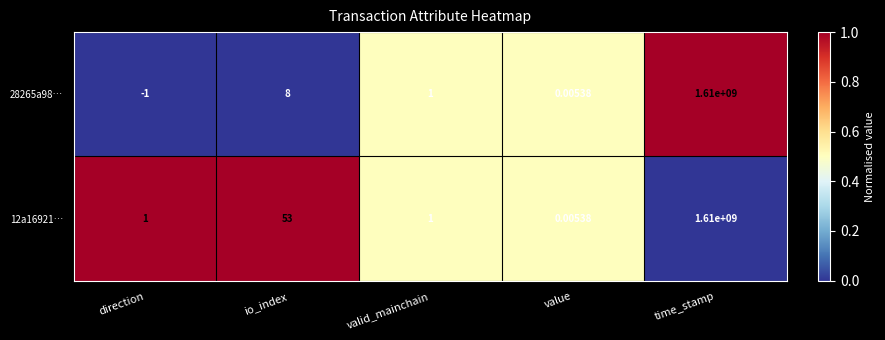

Is the value of 12a16921… at io_index greater than the value of 28265a98… at valid_mainchain?

Yes